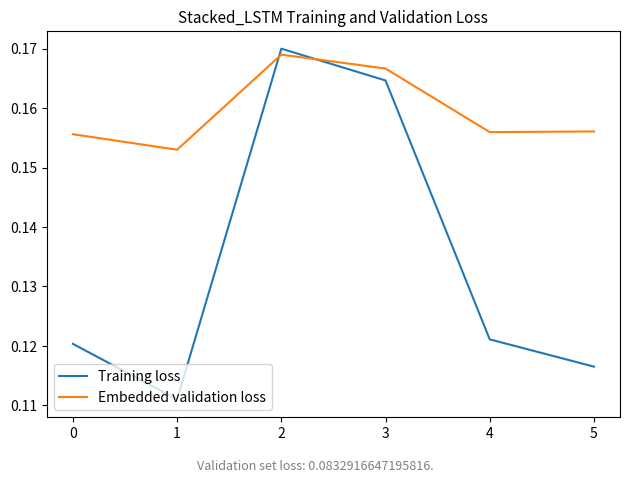

After their last crossing, which series has the higher values: Embedded validation loss or Training loss?

Embedded validation loss